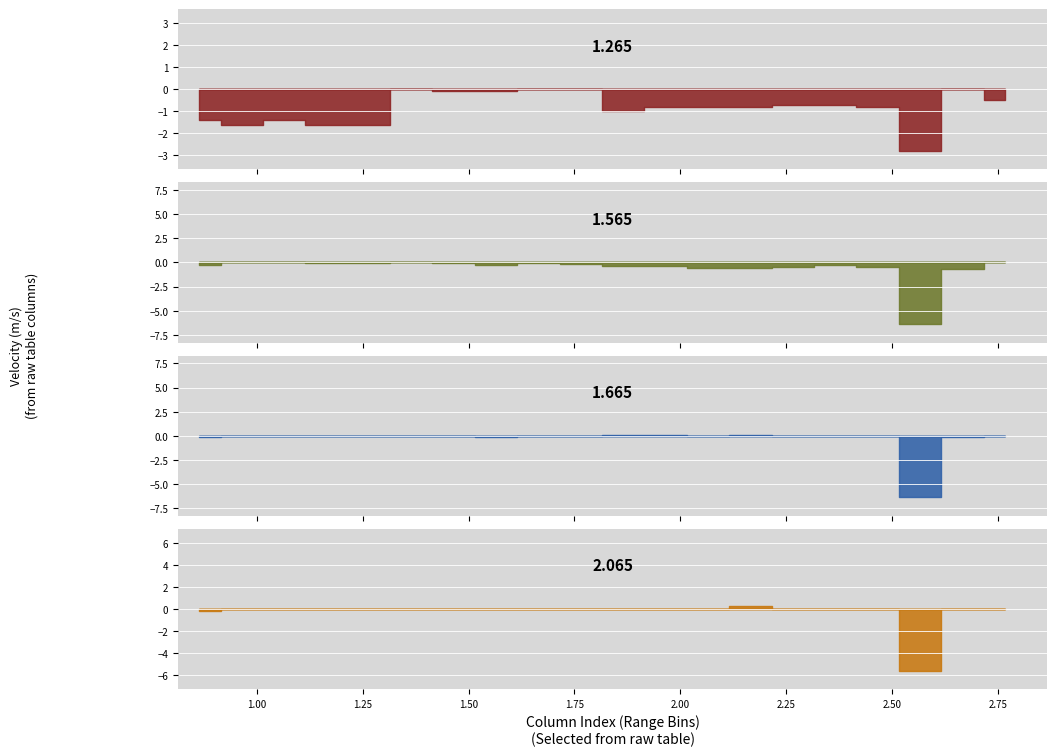

How many values in the 1.565 series exceed 0?

2